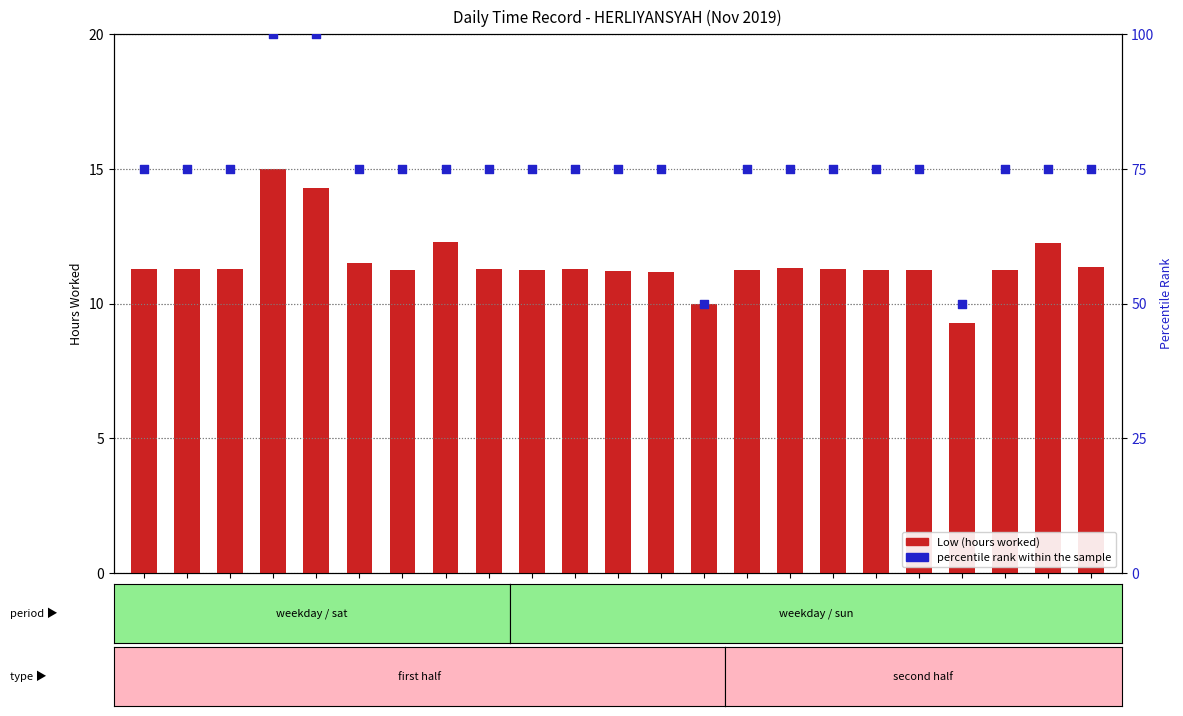

Is the value of Low (hours) at 22 greater than the value of percentile rank within the sample at 25?

No